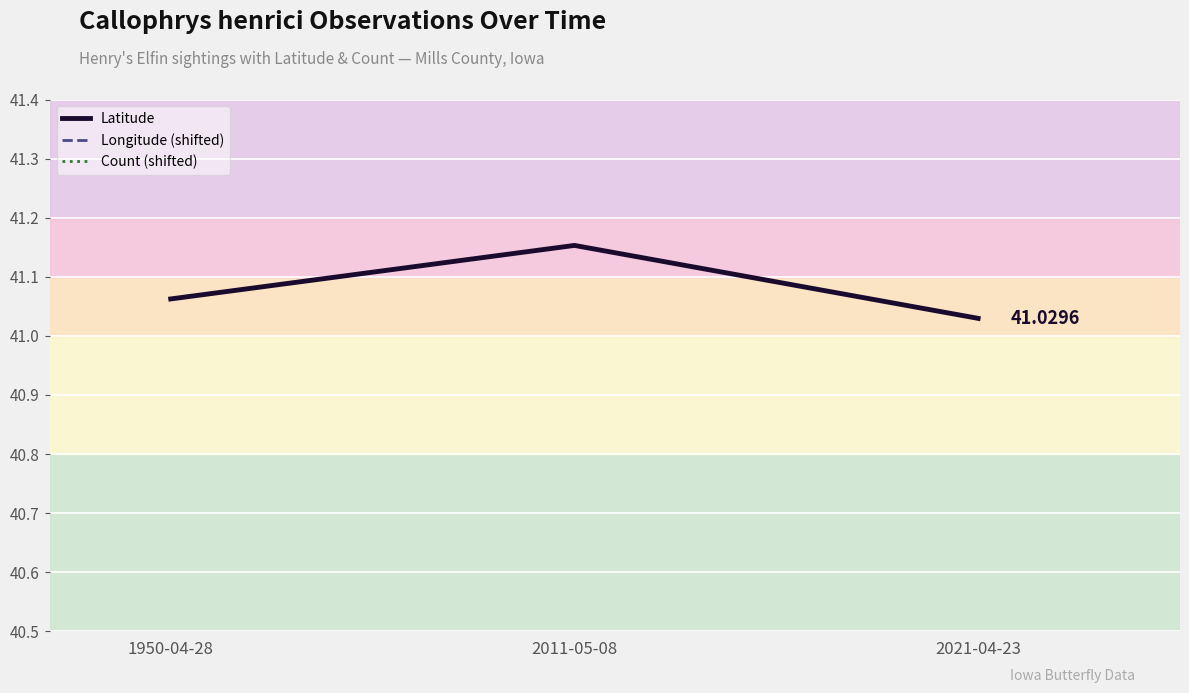

What is the highest value of the Longitude (shifted) series?

1.3